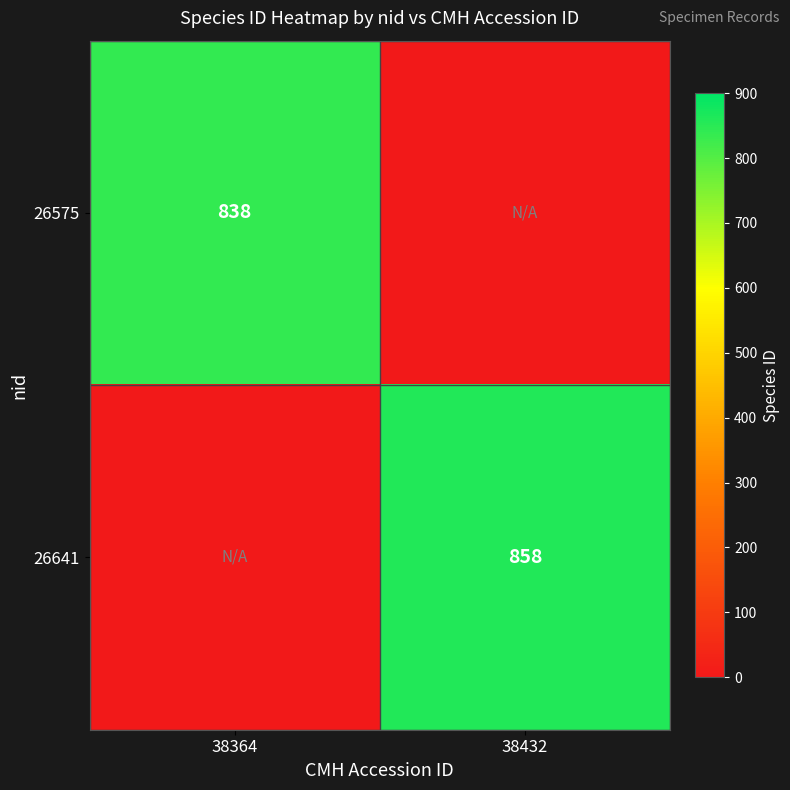

The value of 26641 at 38432 is 495. True or false?

False